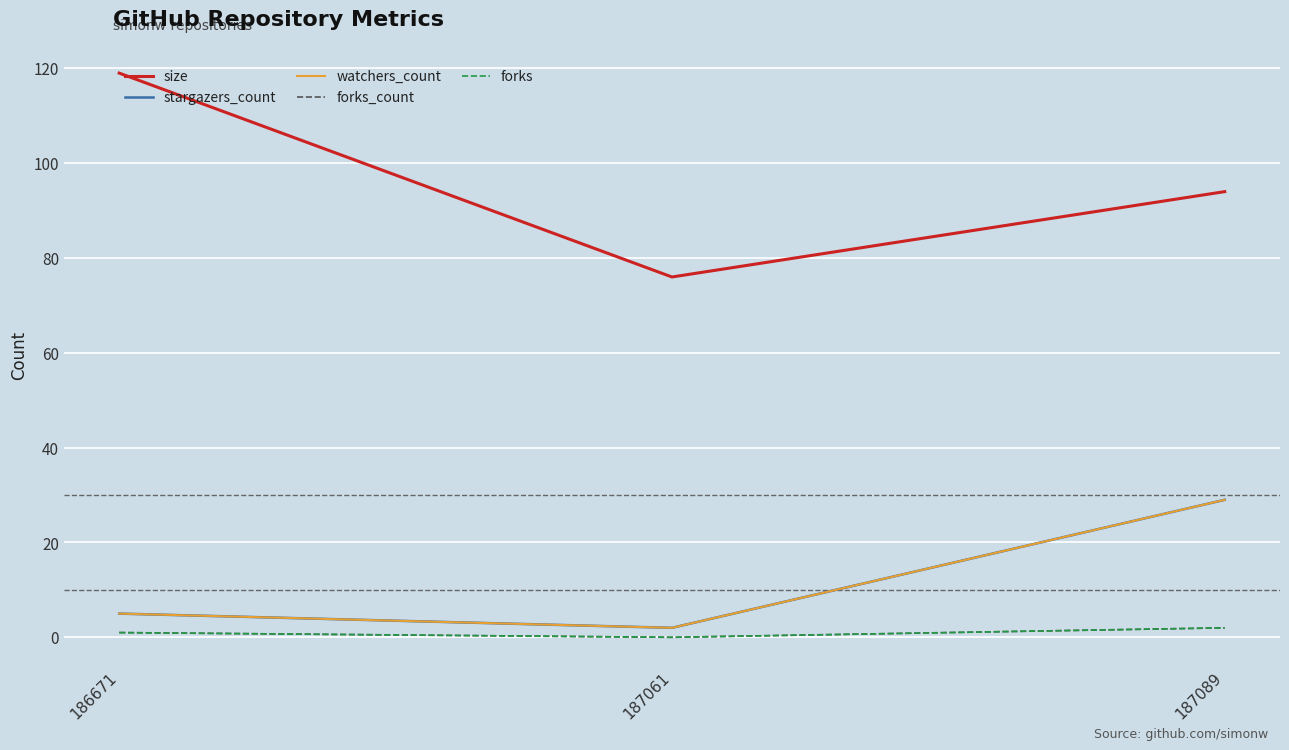

Does the chart have visible grid lines?

Yes